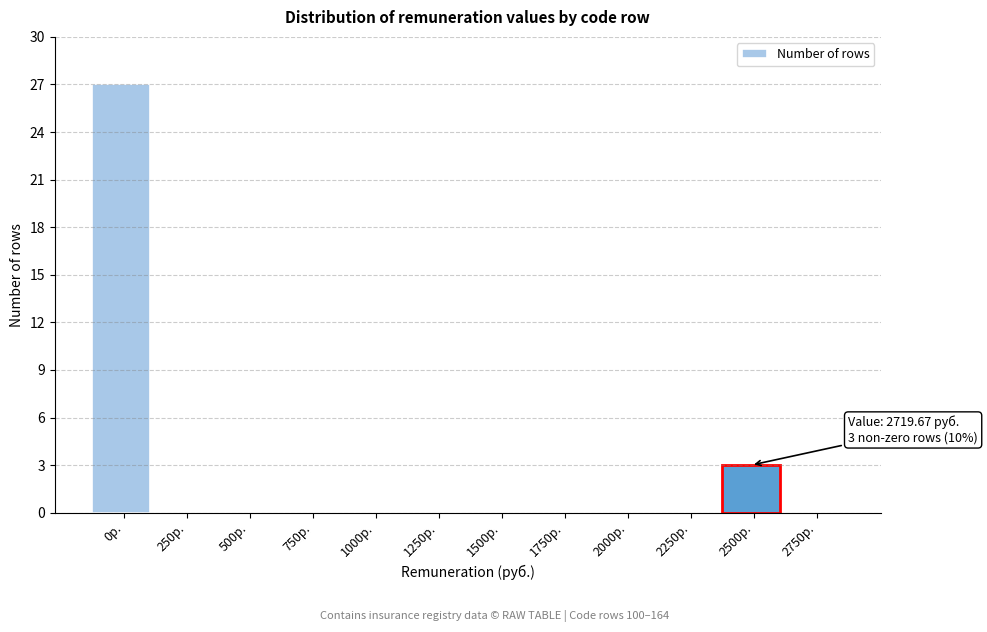

Reading right to left, extract all data points from this chart.

2750р.=0	2500р.=3	2250р.=0	2000р.=0	1750р.=0	1500р.=0	1250р.=0	1000р.=0	750р.=0	500р.=0	250р.=0	0р.=27